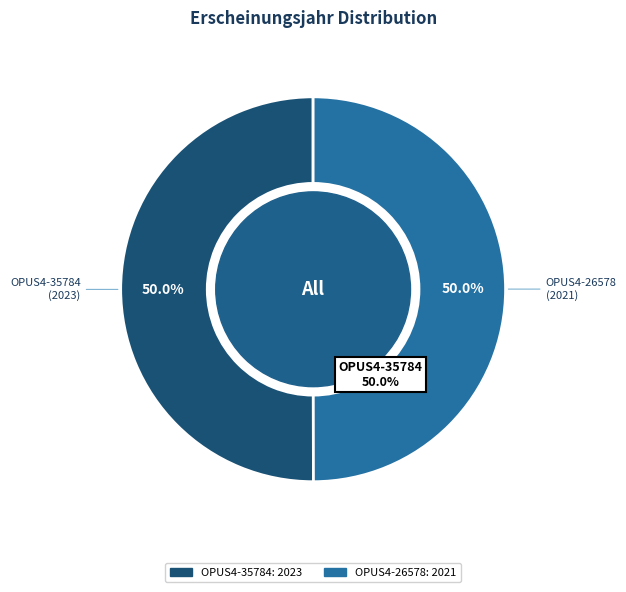

To the nearest percent, what percentage of the pie is OPUS4-26578?

50%